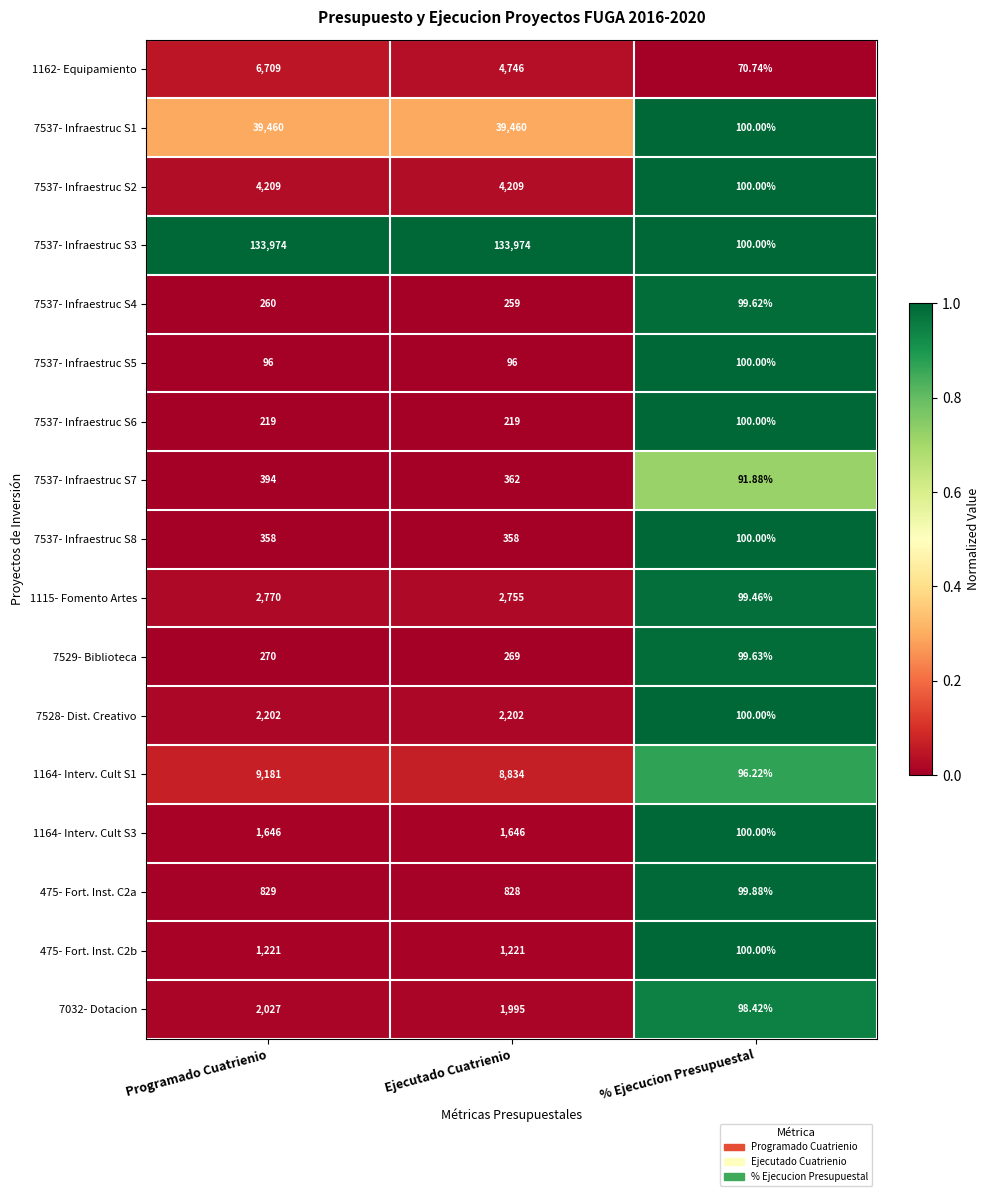

At which category is the sum across all series the highest?

Programado Cuatrienio